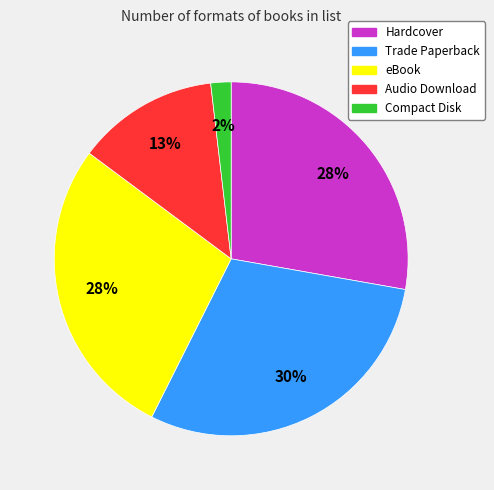

Is the sum of Compact Disk and Hardcover greater than half?

No